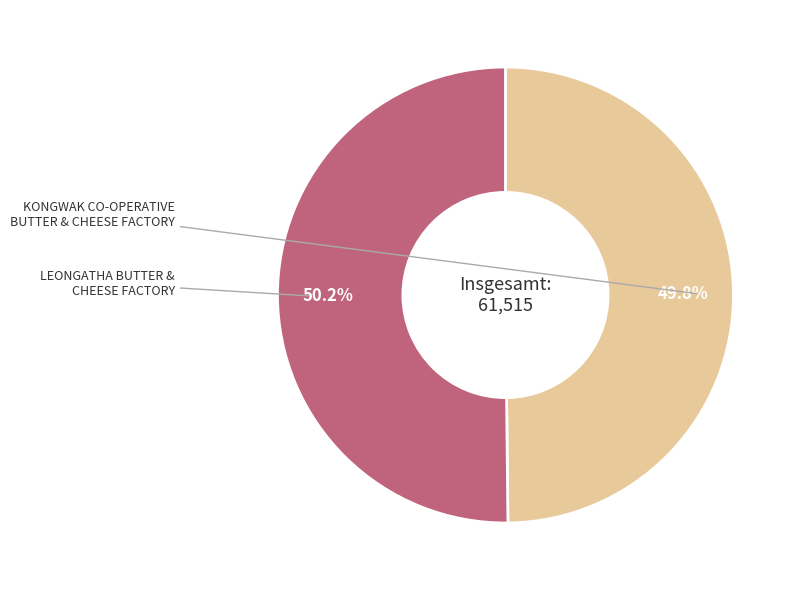

Does any single category account for the majority?

Yes